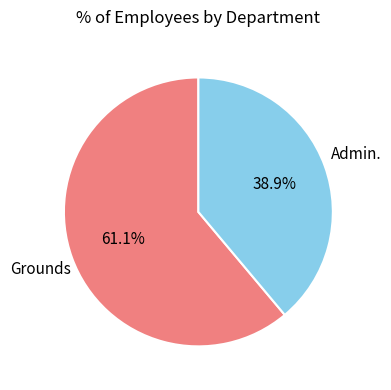

Is there a majority slice in this chart?

Yes